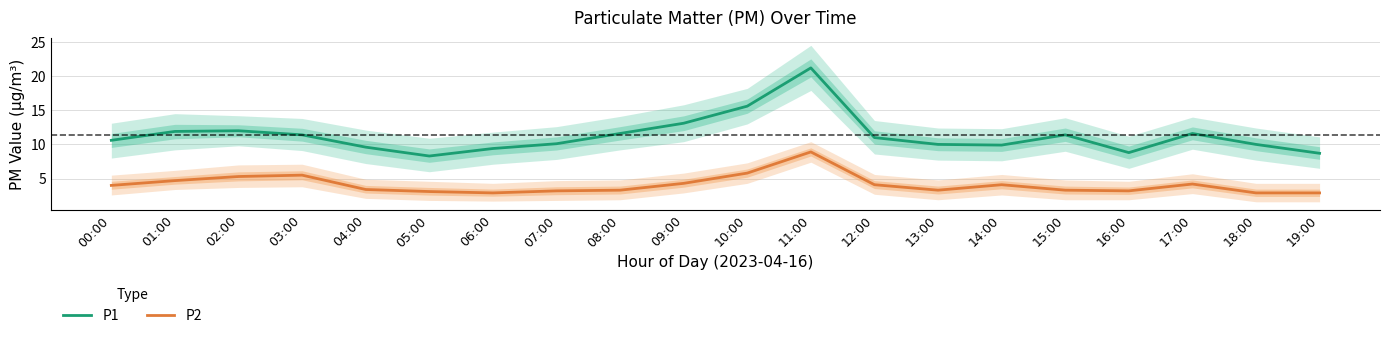

Reading left to right, transcribe all the data shown in this chart.

P1: 00:00=10.6	01:00=11.9	02:00=12.0	03:00=11.4	04:00=9.6	05:00=8.3	06:00=9.4	07:00=10.1	08:00=11.6	09:00=13.1	10:00=15.6	11:00=21.2	12:00=11.0	13:00=10.0	14:00=9.9	15:00=11.4	16:00=8.8	17:00=11.6	18:00=10.0	19:00=8.7
P2: 00:00=4.0	01:00=4.7	02:00=5.3	03:00=5.5	04:00=3.4	05:00=3.1	06:00=2.9	07:00=3.2	08:00=3.3	09:00=4.3	10:00=5.8	11:00=8.9	12:00=4.1	13:00=3.3	14:00=4.1	15:00=3.3	16:00=3.2	17:00=4.2	18:00=2.9	19:00=2.9